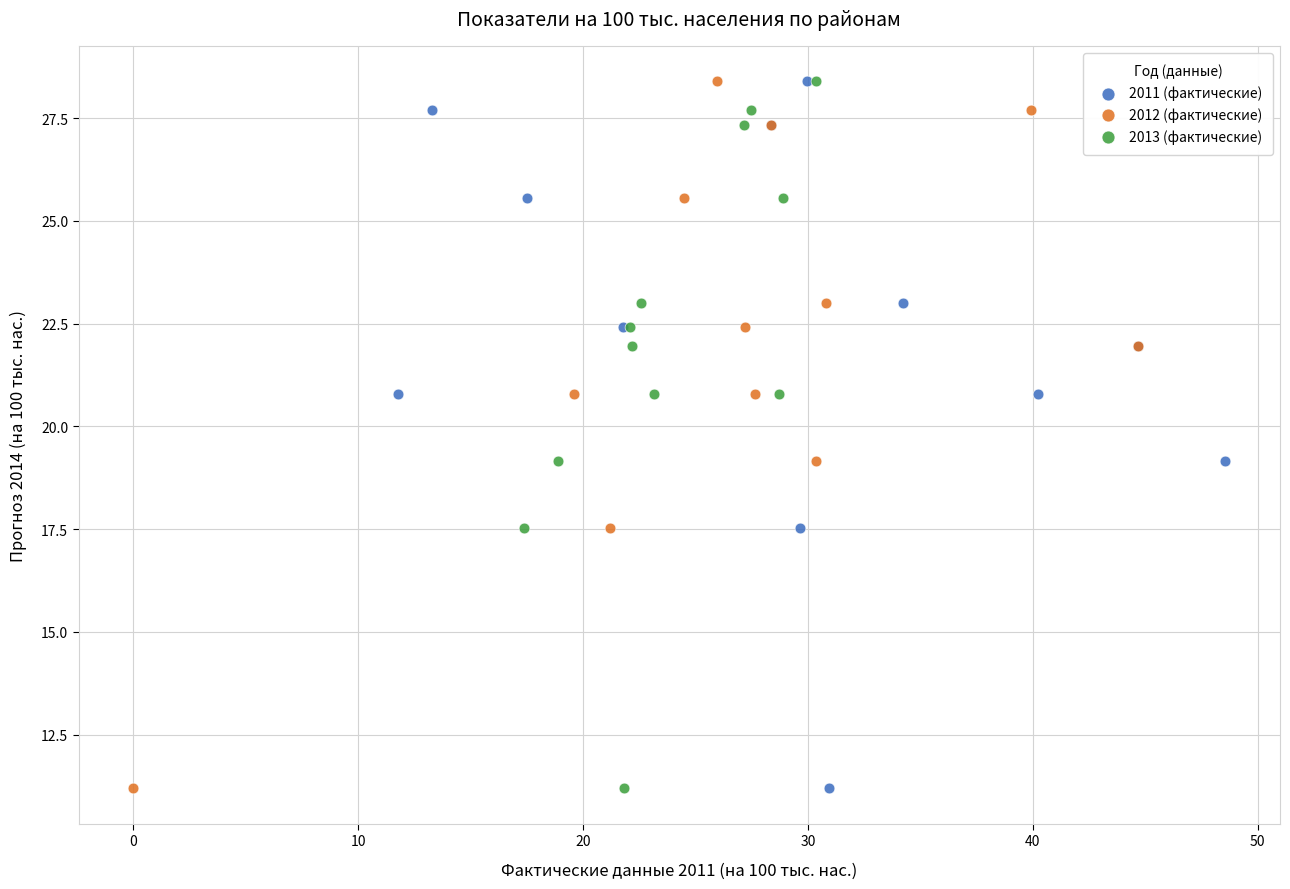

What are all the series names shown in the legend?

2011 (фактические), 2012 (фактические), 2013 (фактические)